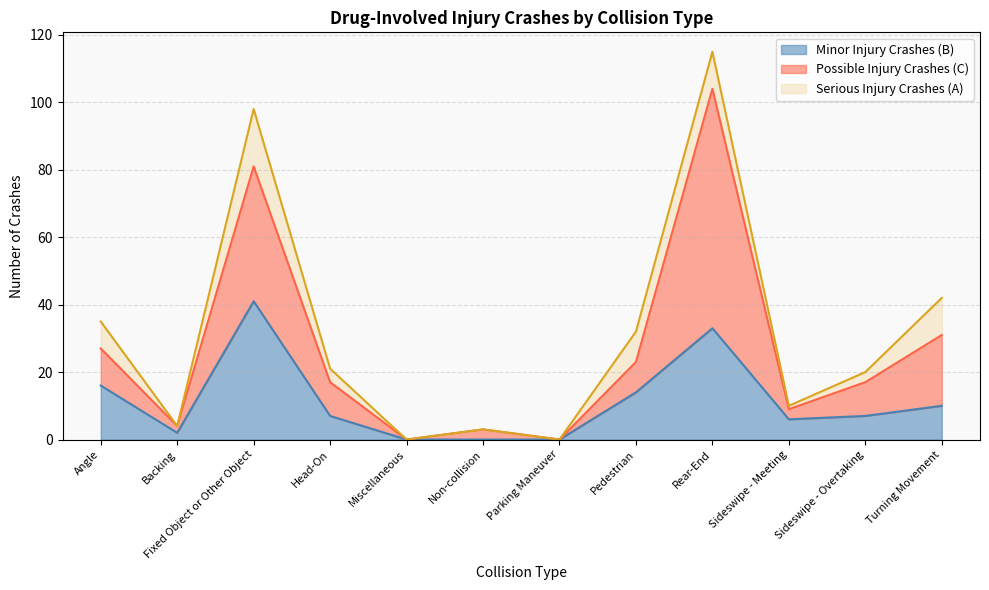

At which label does Minor Injury Crashes (B) first exceed 7?

Angle